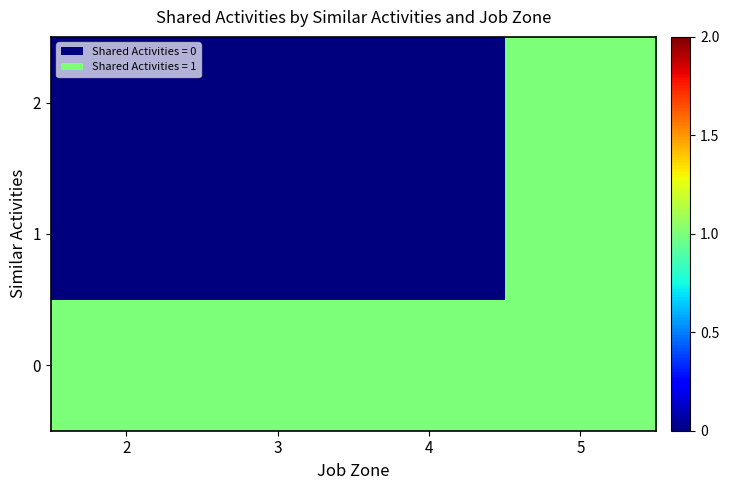

Reading left to right, transcribe all the data shown in this chart.

0: 2=1	3=1	4=1	5=1
1: 2=0	3=0	4=0	5=1
2: 2=0	3=0	4=0	5=1